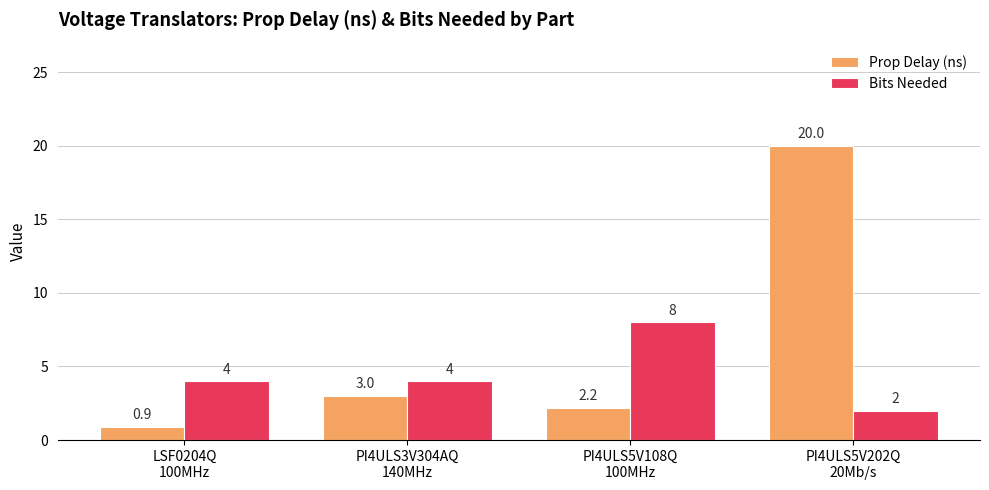

Which series has the widest spread of values?

Prop Delay (ns)